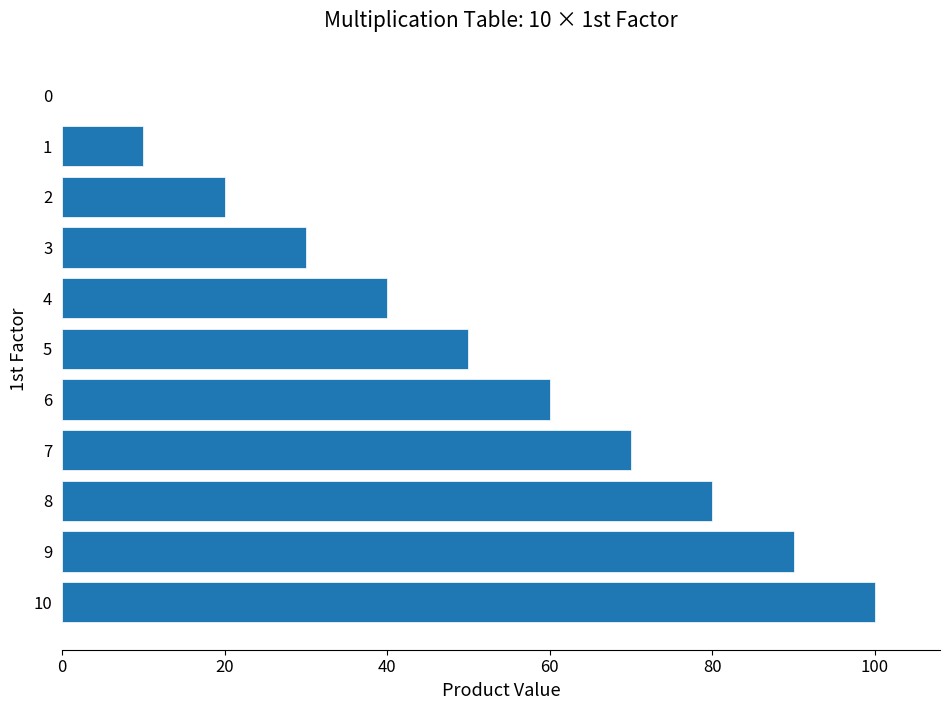

Are the bars horizontal?

Yes